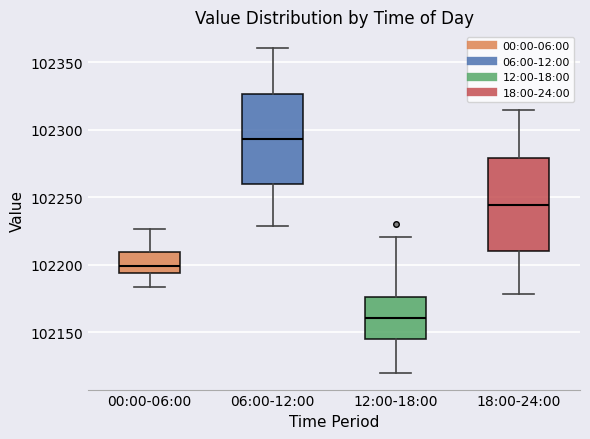

Which box has the highest median line?

06:00-12:00